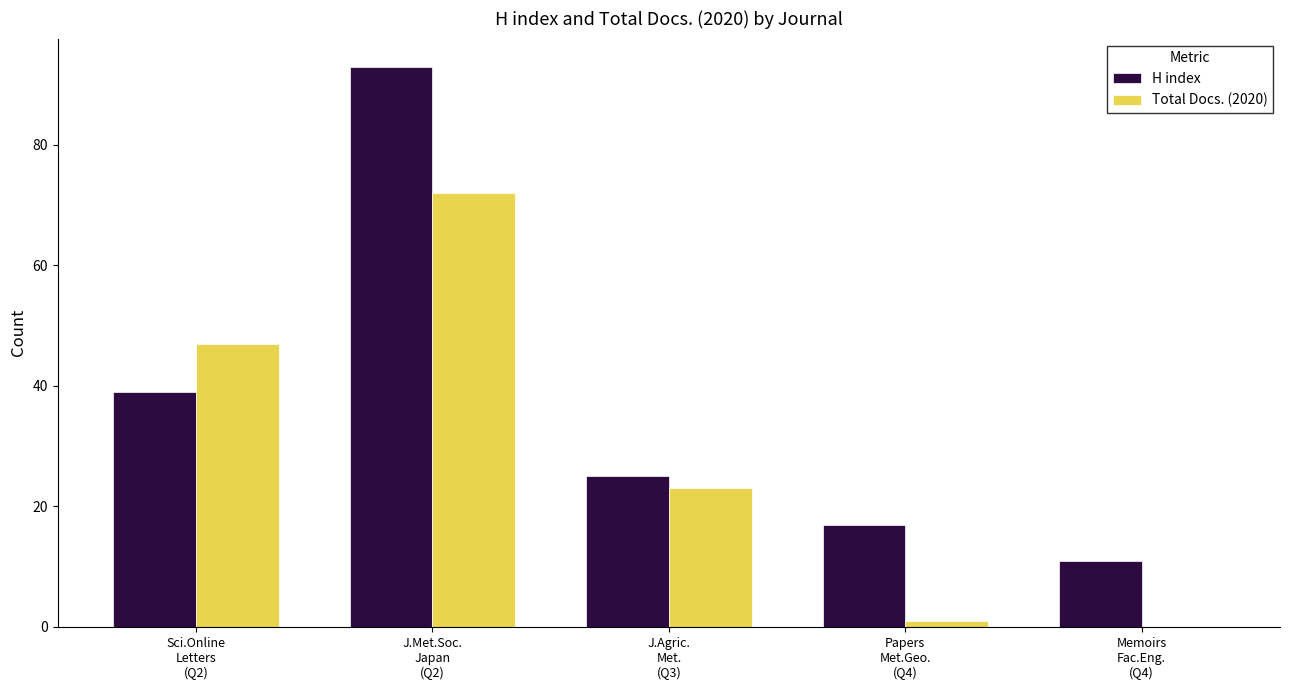

What is the sum of all H index values?

185